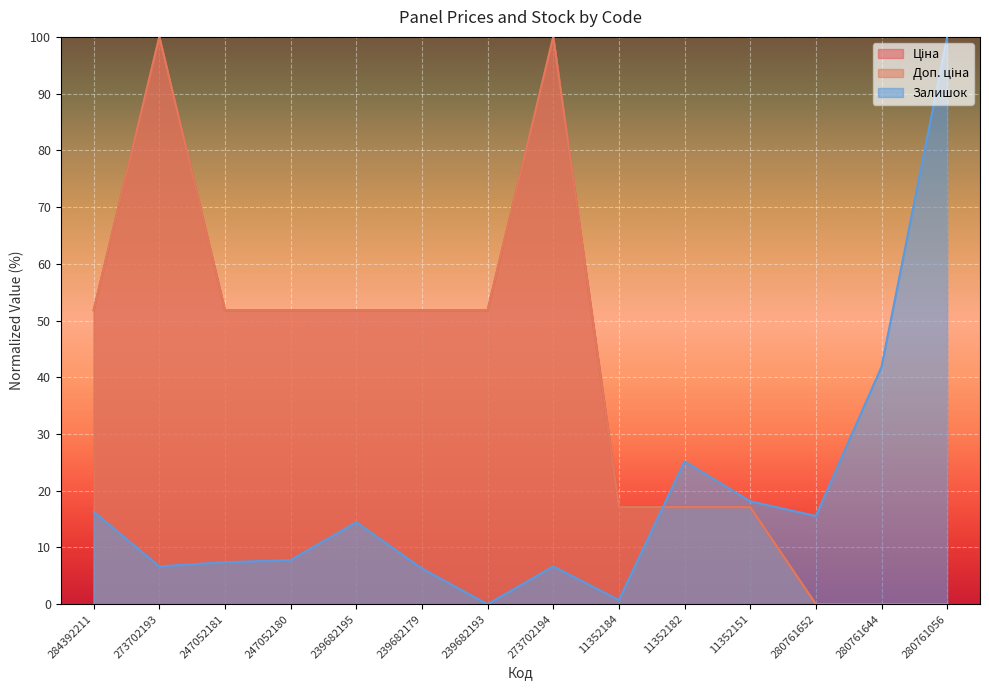

Which series ends up on top after the final intersection of Доп. ціна and Залишок?

Залишок